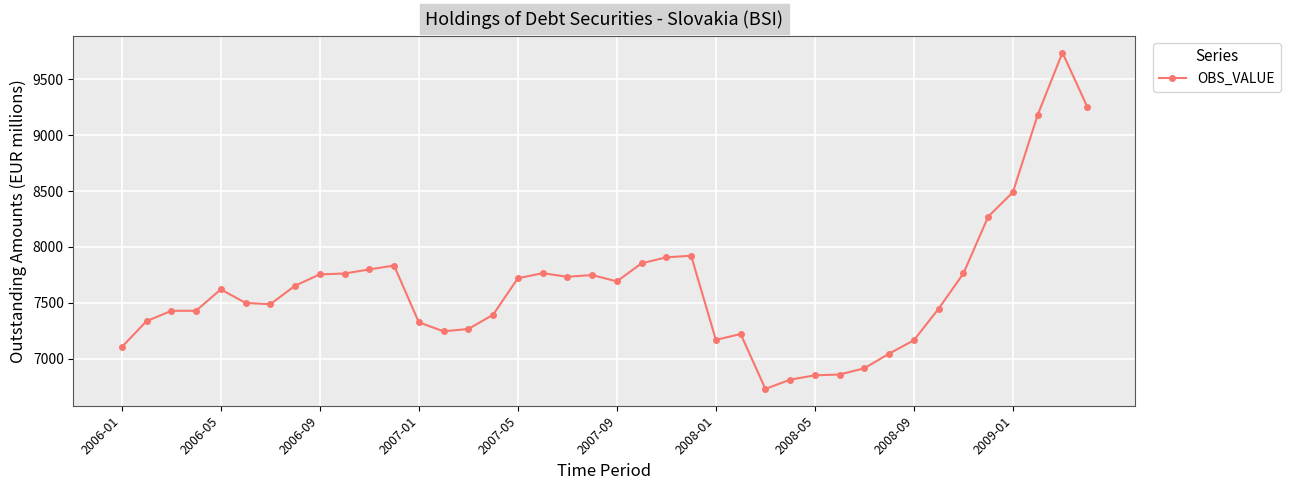

What is the difference between the maximum and minimum values?

3012.4